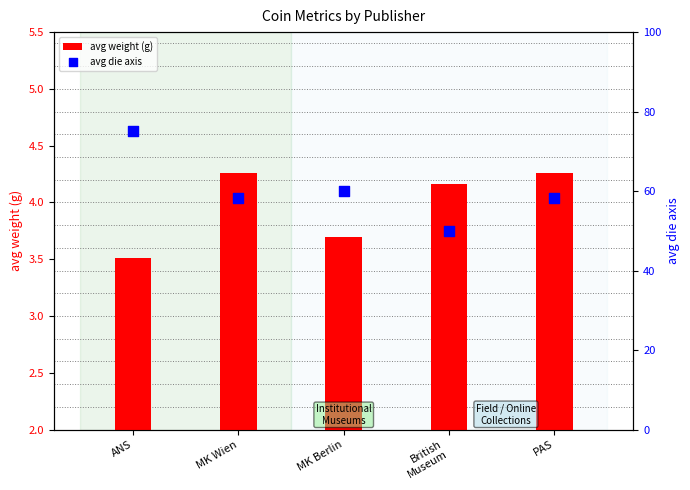

Which series contains the lowest Y value?

avg weight (g)